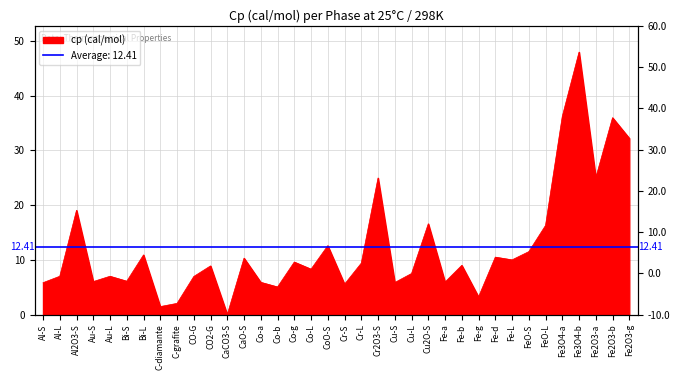

The value at CO2-G is 5.0. True or false?

False